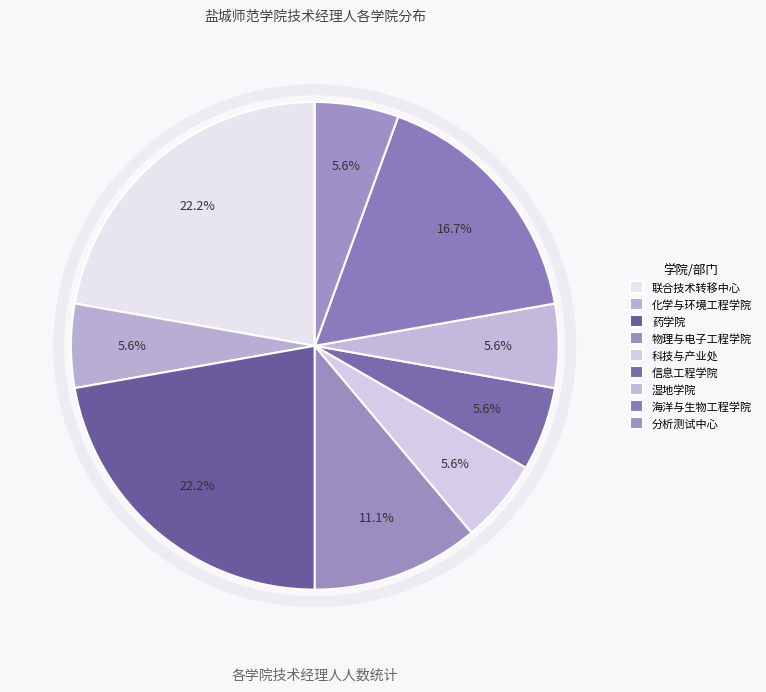

How many slices are in this pie chart?

9